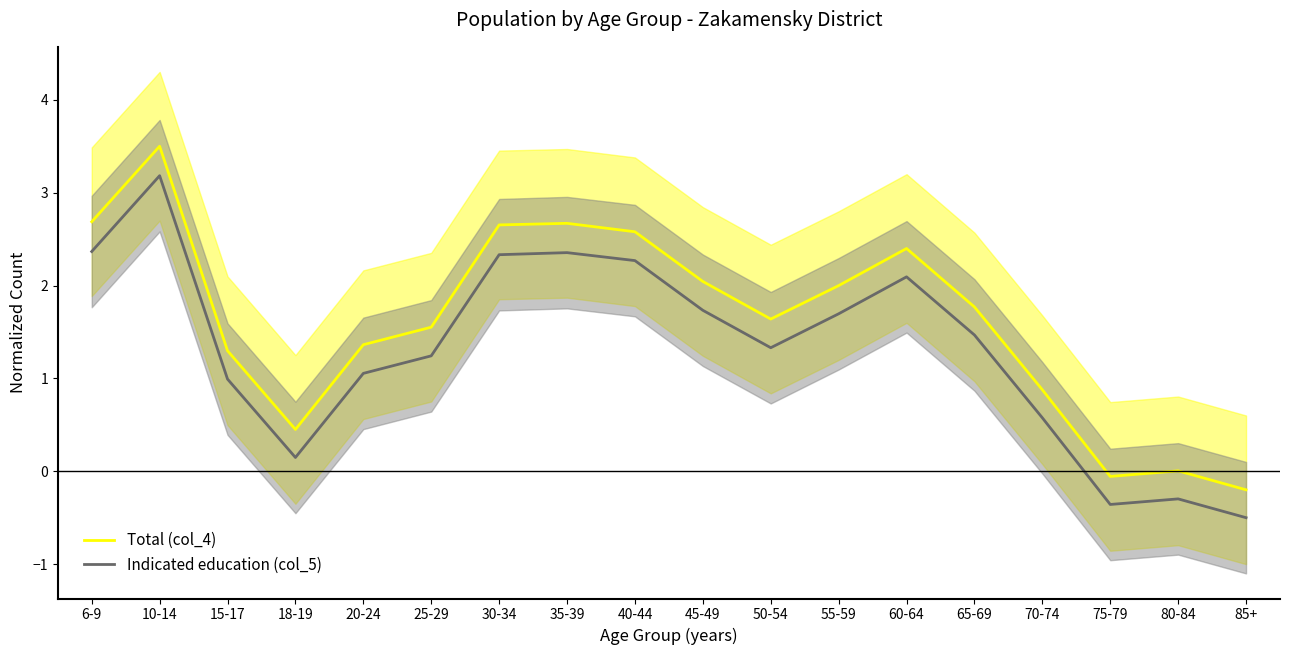

True or false: Total (col_4) has more than 0 interior local peaks.

True